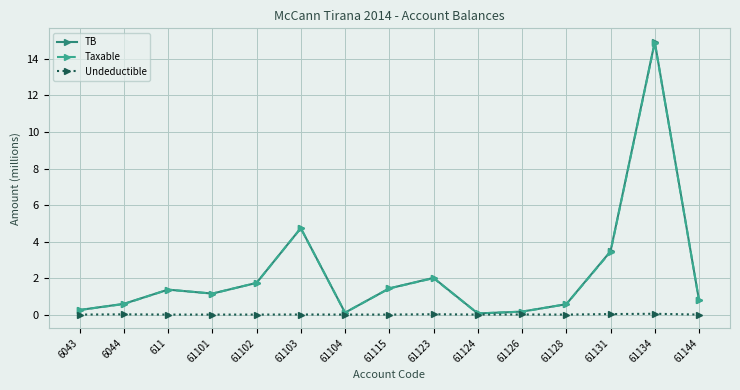

Where is Taxable nearest to the value 7?

61103